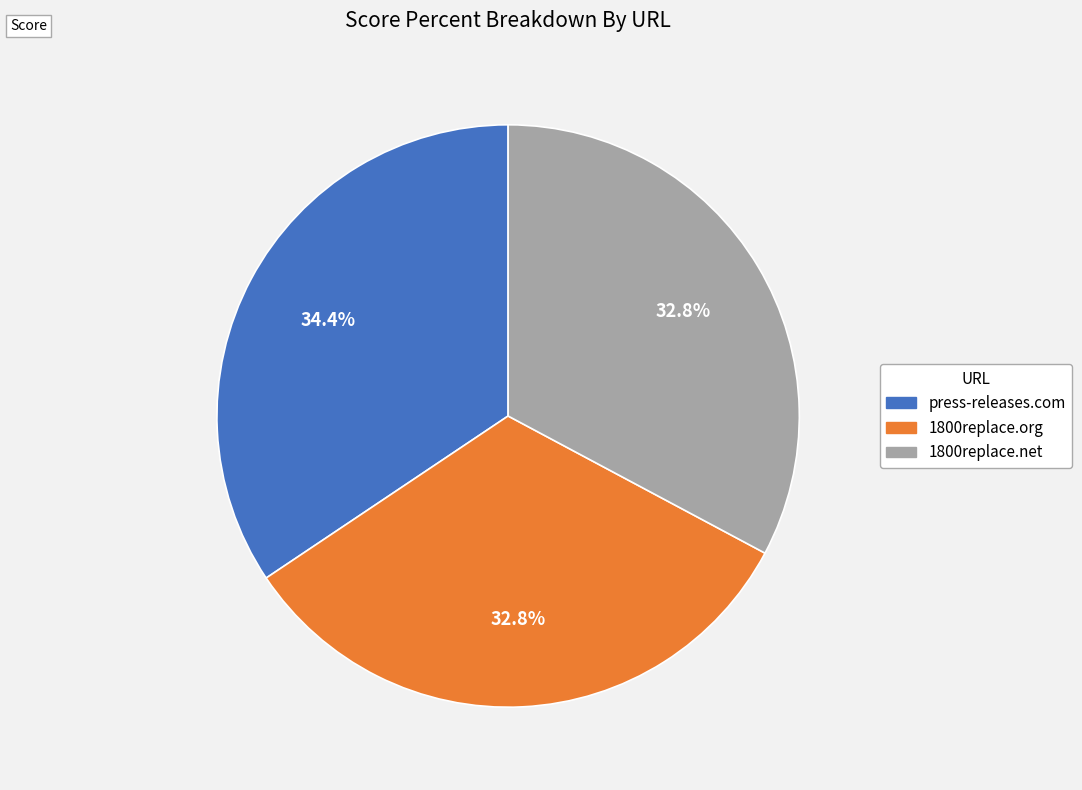

To the nearest percent, what percentage of the pie is 1800replace.net?

33%